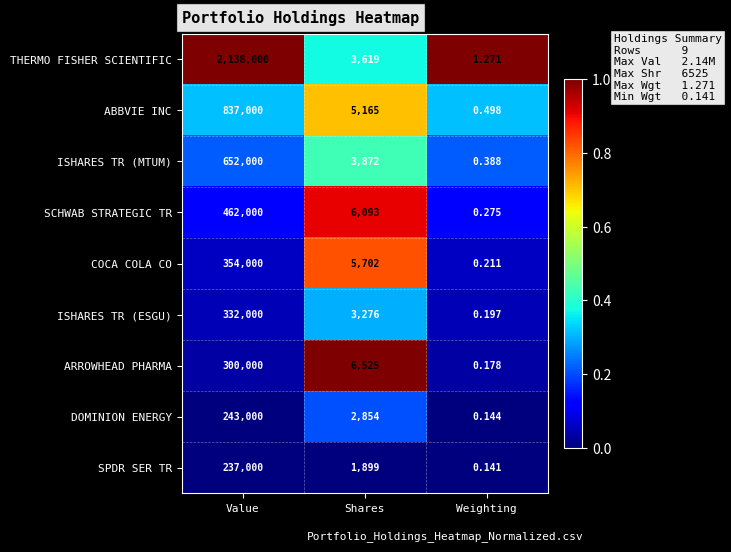

Rank the series at Weighting from highest to lowest value.

THERMO FISHER SCIENTIFIC, ABBVIE INC, ISHARES TR (MTUM), SCHWAB STRATEGIC TR, COCA COLA CO, ISHARES TR (ESGU), ARROWHEAD PHARMA, DOMINION ENERGY, SPDR SER TR